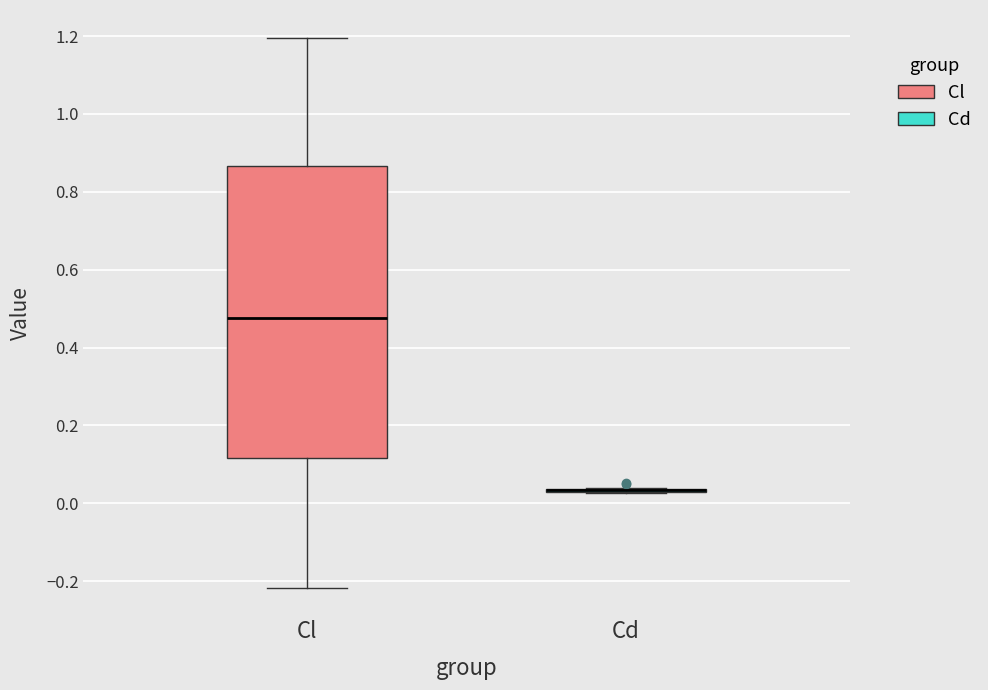

Where is the lower edge of the box for Cl on the y-axis? The values are not printed on the chart, so give them approximately, as read against the axis.

0.12